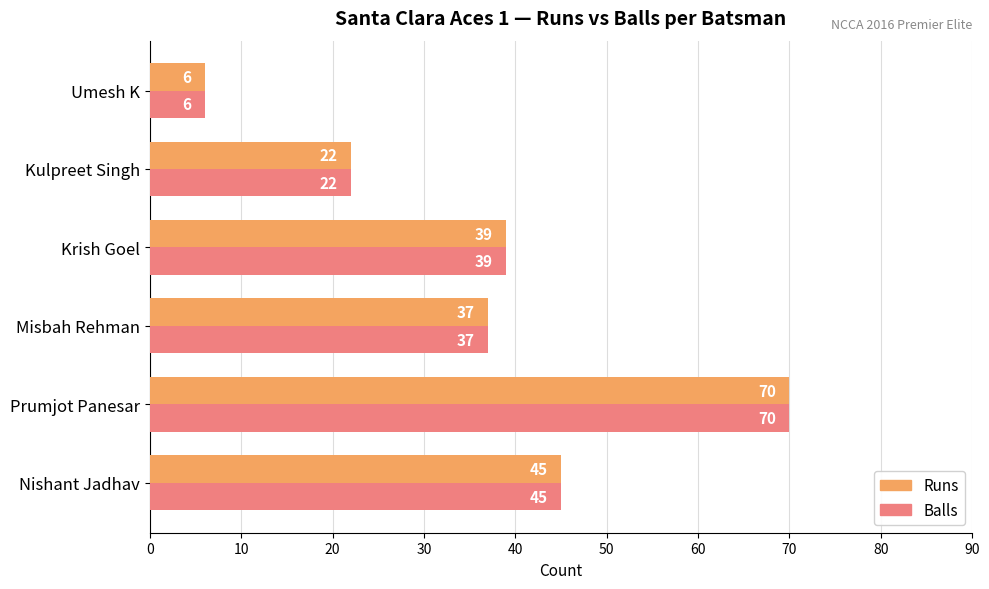

Is it true that Runs equals 37 at Misbah Rehman?

True